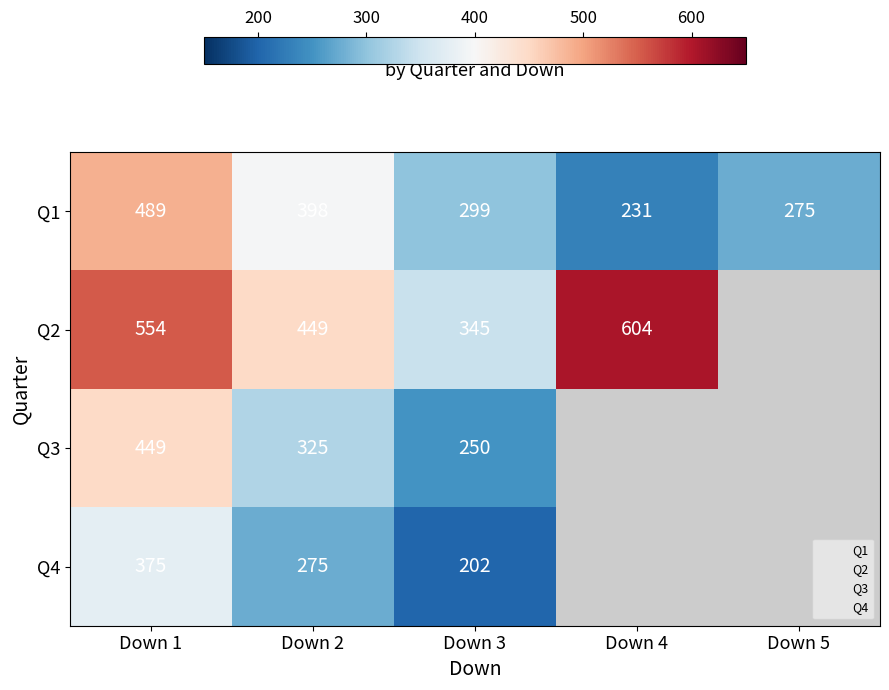

What is the average value of the Q1 series?

338